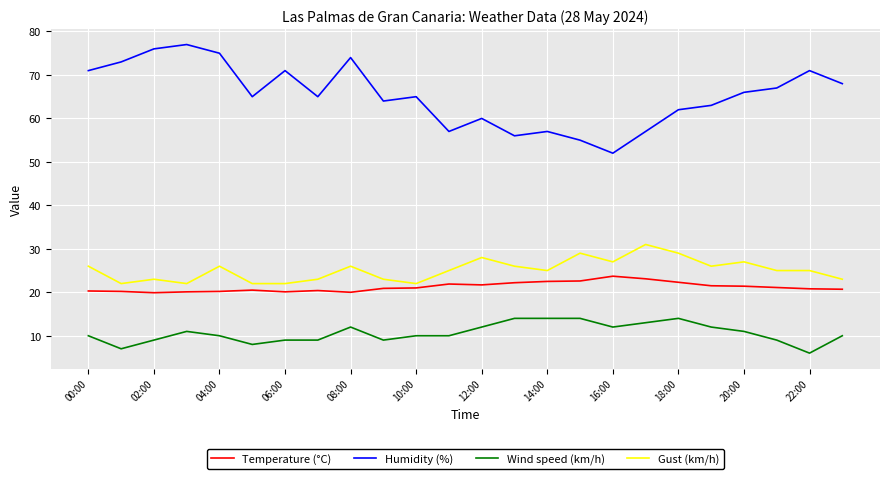

What are all the series names shown in the legend?

Temperature (°C), Humidity (%), Wind speed (km/h), Gust (km/h)